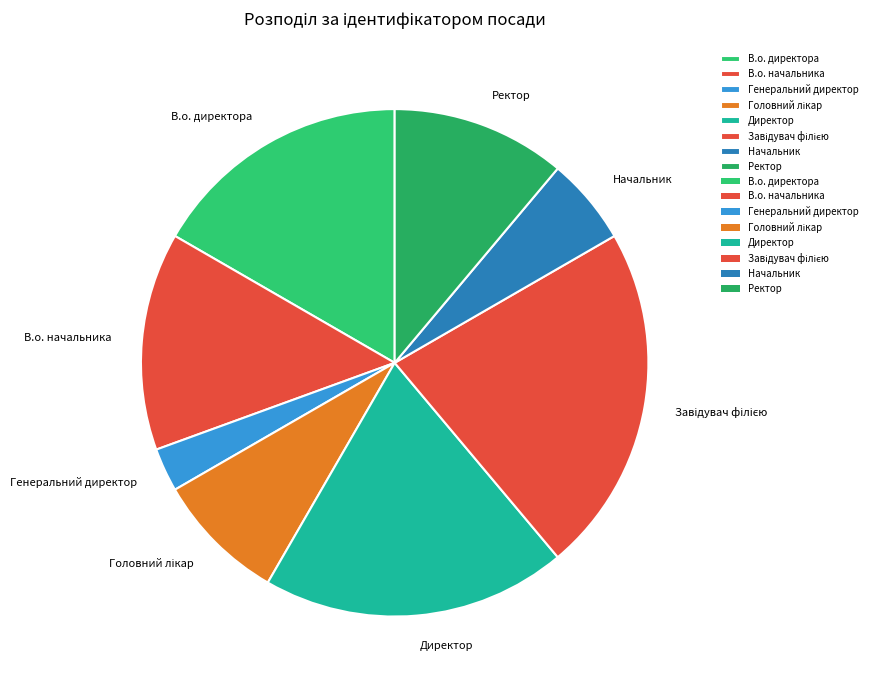

Does any single category account for the majority?

No